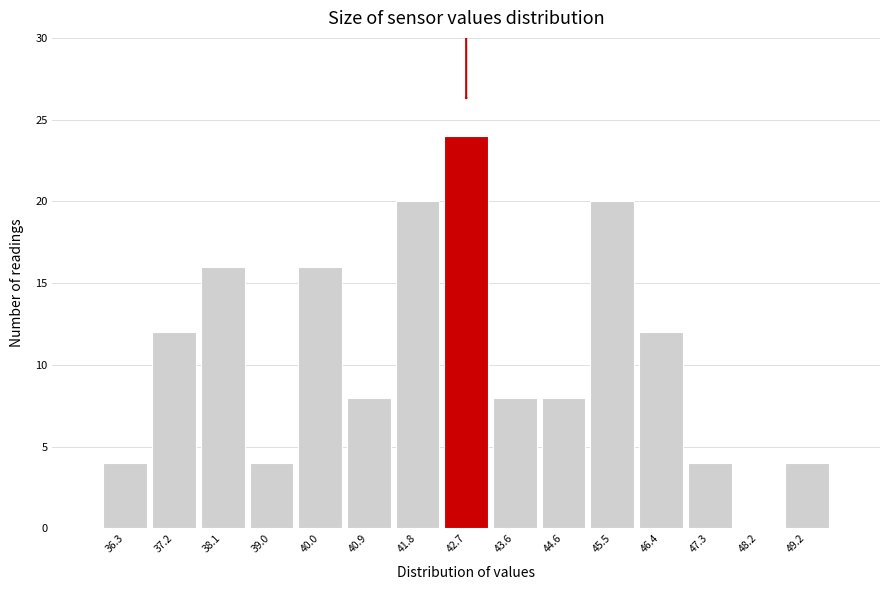

Reading right to left, transcribe all the data shown in this chart.

49.2=4	48.2=0	47.3=4	46.4=12	45.5=20	44.6=8	43.6=8	42.7=24	41.8=20	40.9=8	40.0=16	39.0=4	38.1=16	37.2=12	36.3=4